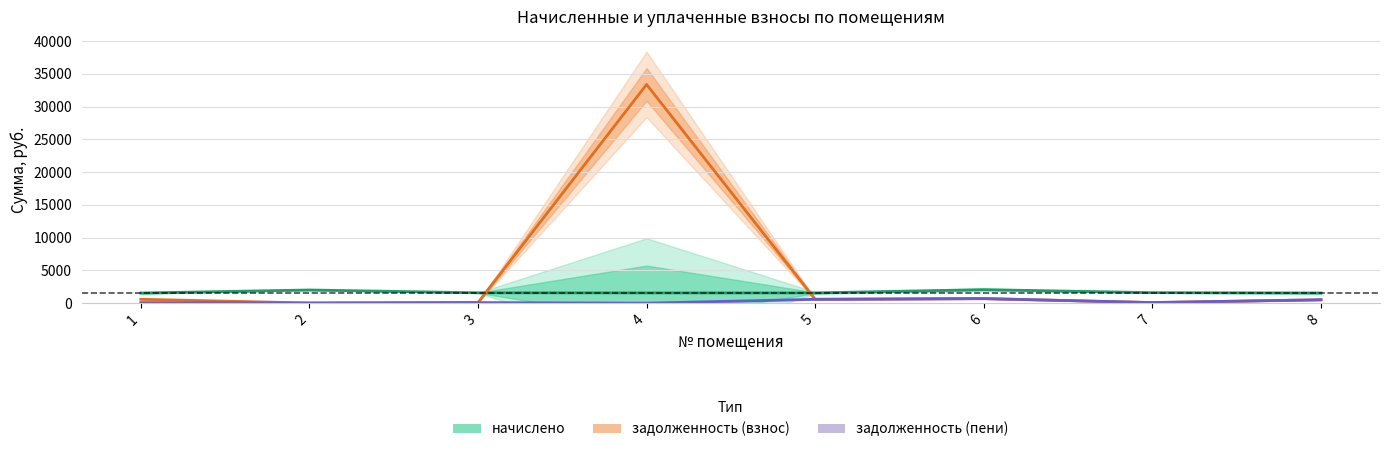

Is it true that задолженность (пени) equals 49.3 at 3?

False